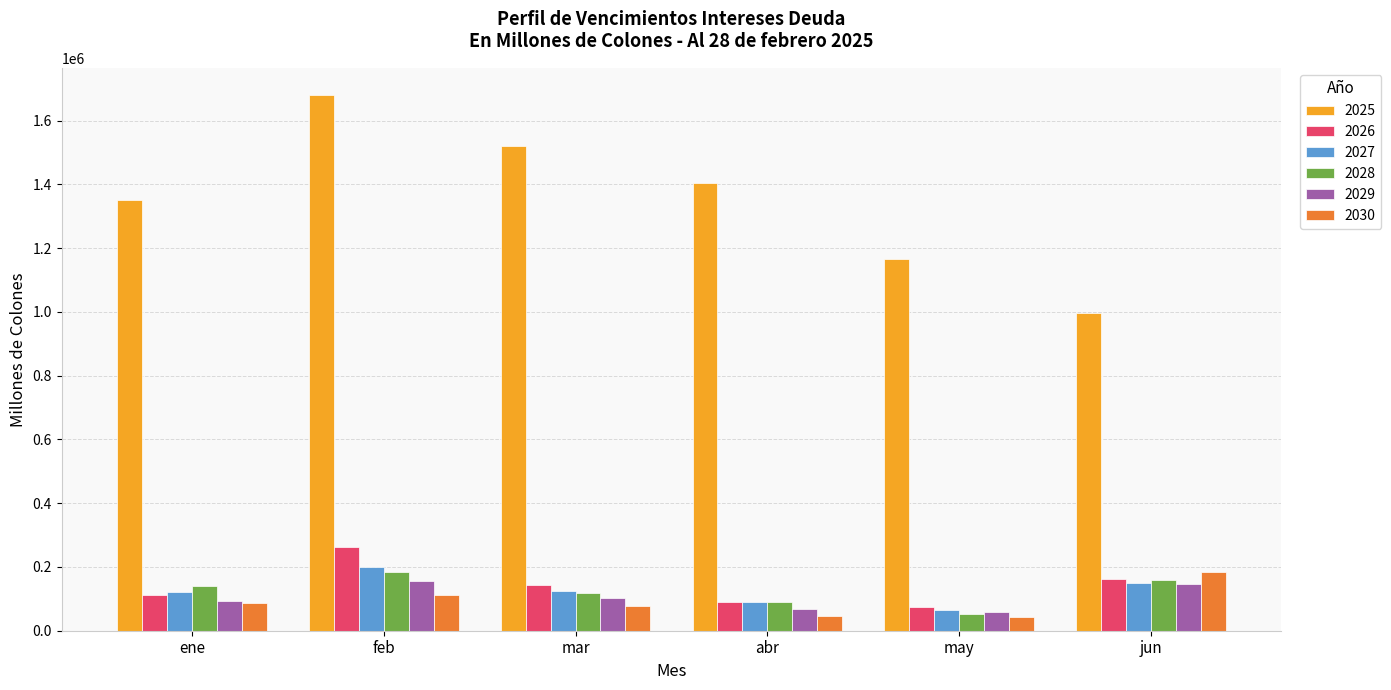

What is the sum of the 2026 values at may and feb?

338029.9